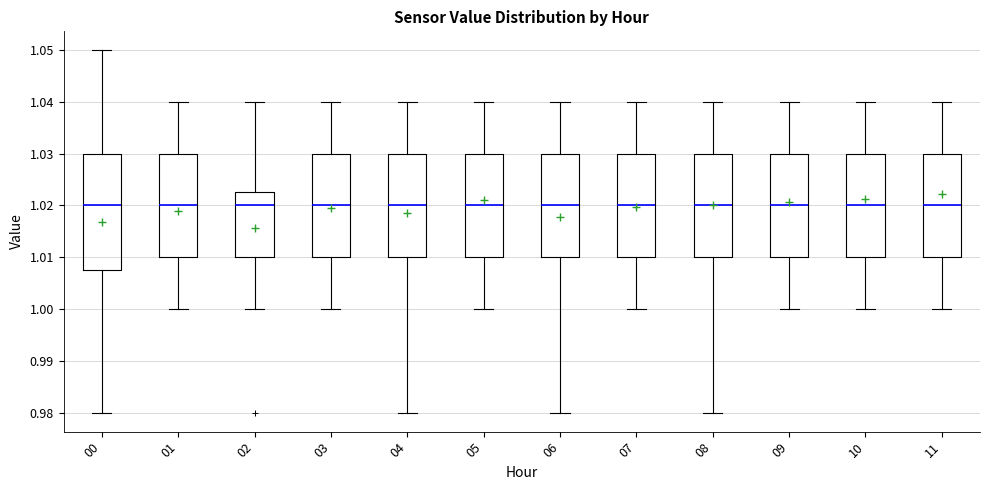

Reading left to right, transcribe this box plot: for each box, give where its median line is, the range the box spans, and where its two whiskers end, as read against the y-axis. The values are not printed on the chart, so give them approximately, as read against the axis.

00: median 1.020, box 1.008 to 1.030, whiskers 0.980 to 1.050
01: median 1.020, box 1.010 to 1.030, whiskers 1.000 to 1.040
02: median 1.020, box 1.010 to 1.023, whiskers 1.000 to 1.040
03: median 1.020, box 1.010 to 1.030, whiskers 1.000 to 1.040
04: median 1.020, box 1.010 to 1.030, whiskers 0.980 to 1.040
05: median 1.020, box 1.010 to 1.030, whiskers 1.000 to 1.040
06: median 1.020, box 1.010 to 1.030, whiskers 0.980 to 1.040
07: median 1.020, box 1.010 to 1.030, whiskers 1.000 to 1.040
08: median 1.020, box 1.010 to 1.030, whiskers 0.980 to 1.040
09: median 1.020, box 1.010 to 1.030, whiskers 1.000 to 1.040
10: median 1.020, box 1.010 to 1.030, whiskers 1.000 to 1.040
11: median 1.020, box 1.010 to 1.030, whiskers 1.000 to 1.040